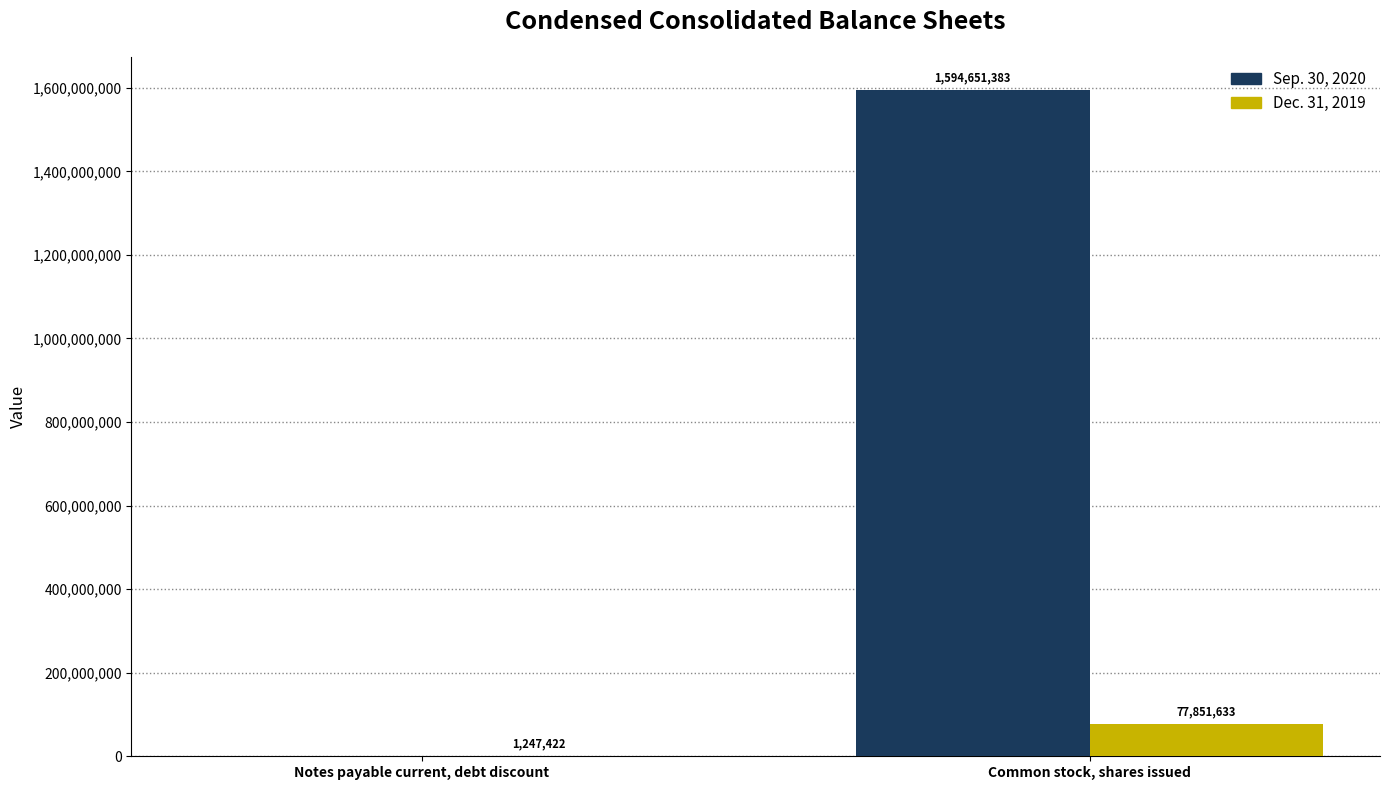

Which series has the largest total across all categories?

Sep. 30, 2020